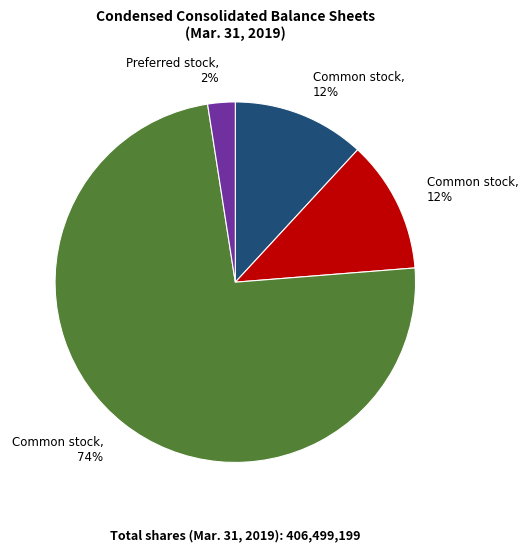

Is there a majority slice in this chart?

Yes